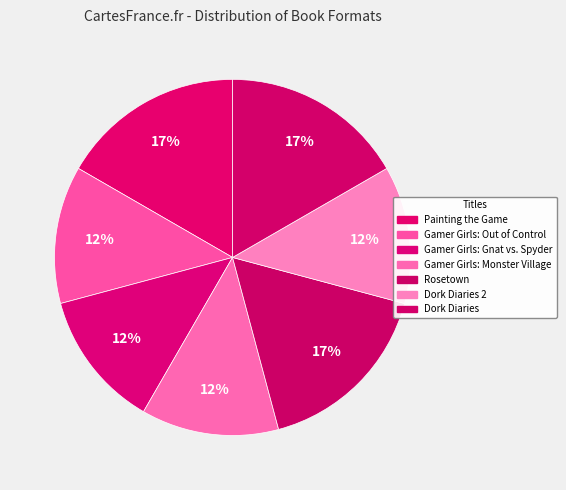

How many segments does this pie chart have?

7